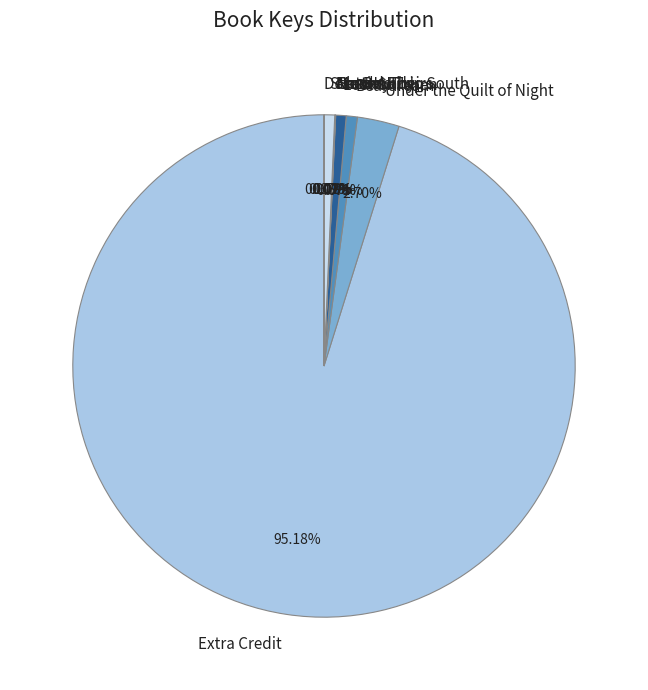

Is there a majority slice in this chart?

Yes